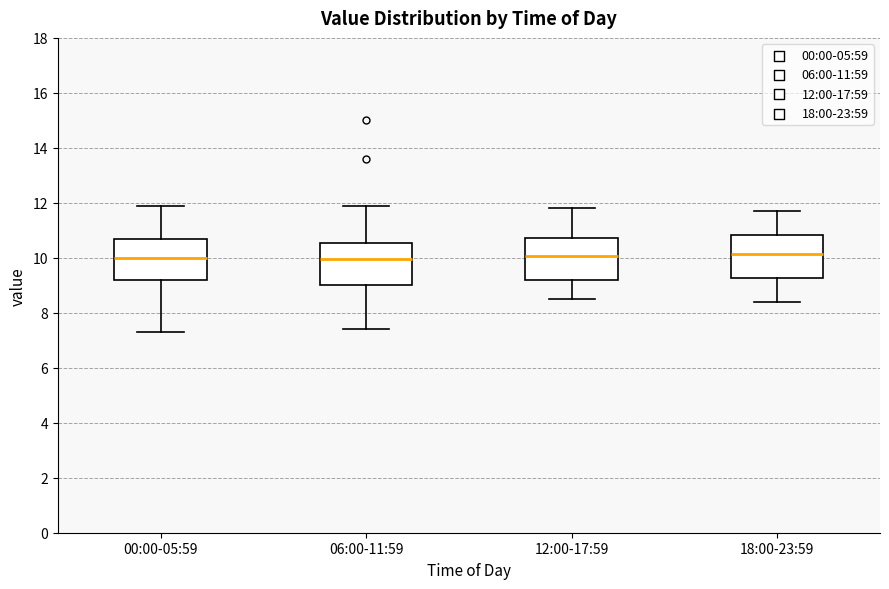

Where is the upper edge of the box for 06:00-11:59 on the y-axis? The values are not printed on the chart, so give them approximately, as read against the axis.

10.6